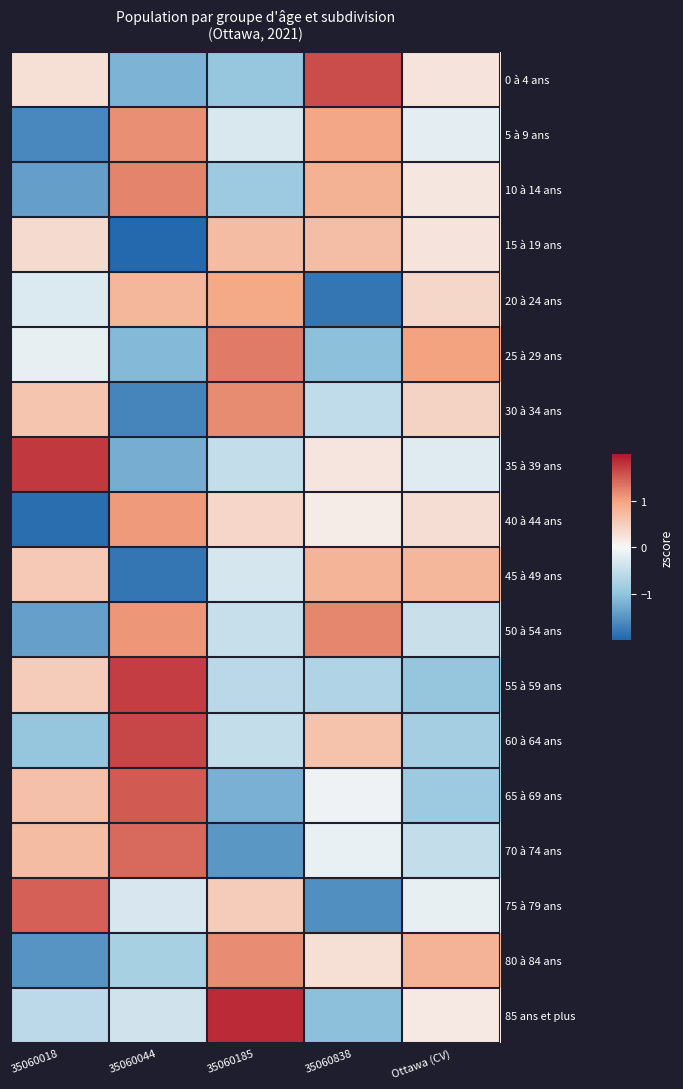

Between 35060044 and 35060185, which is larger?

35060185